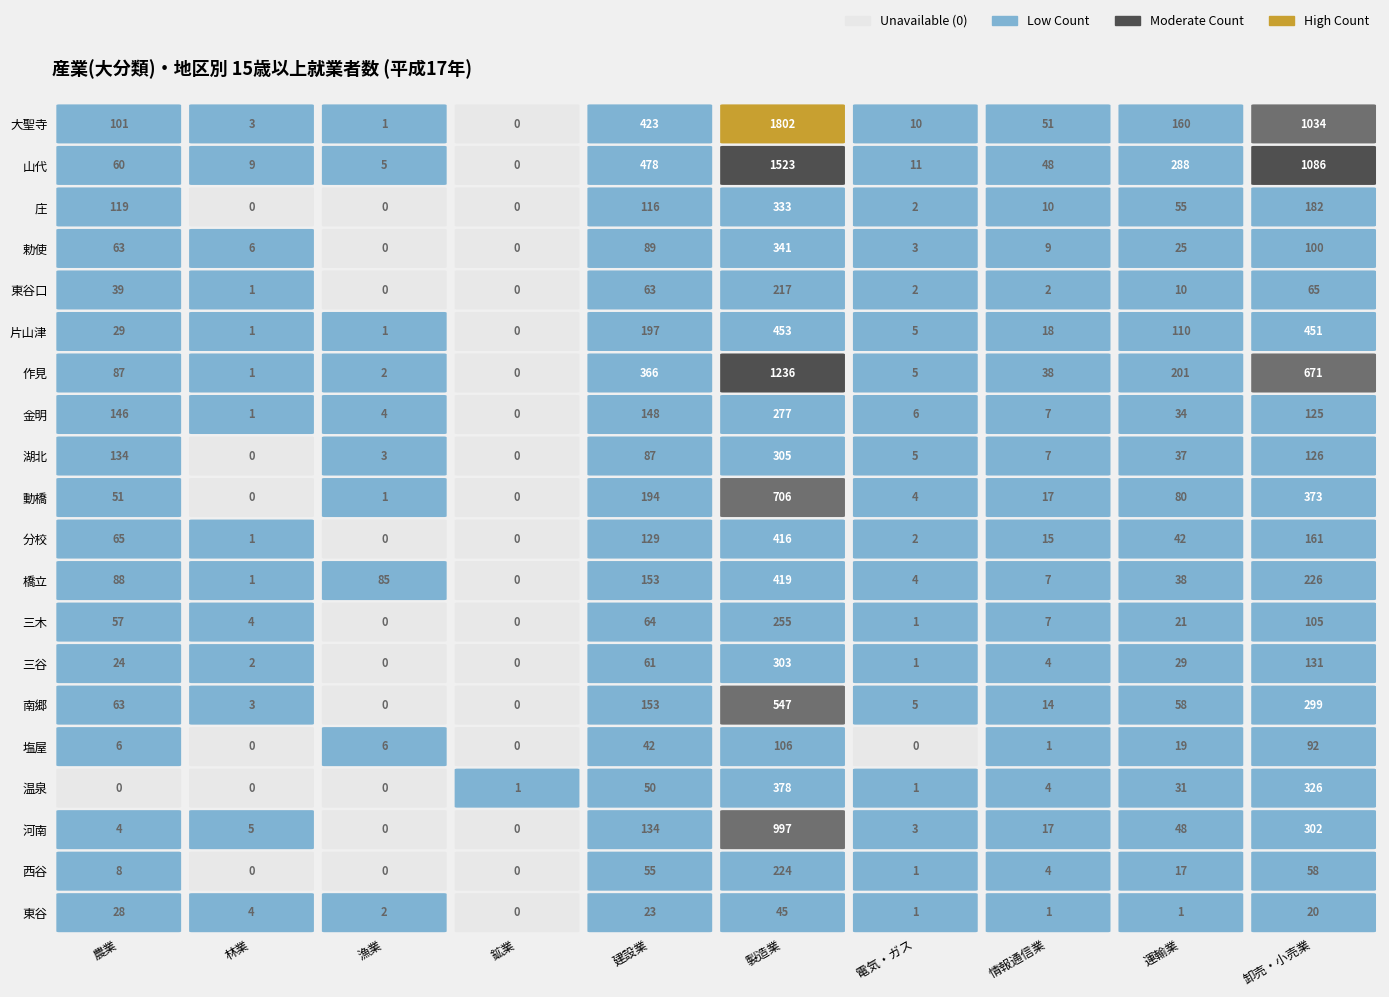

Read the 山代 value at 東谷口, to the nearest 100.

500